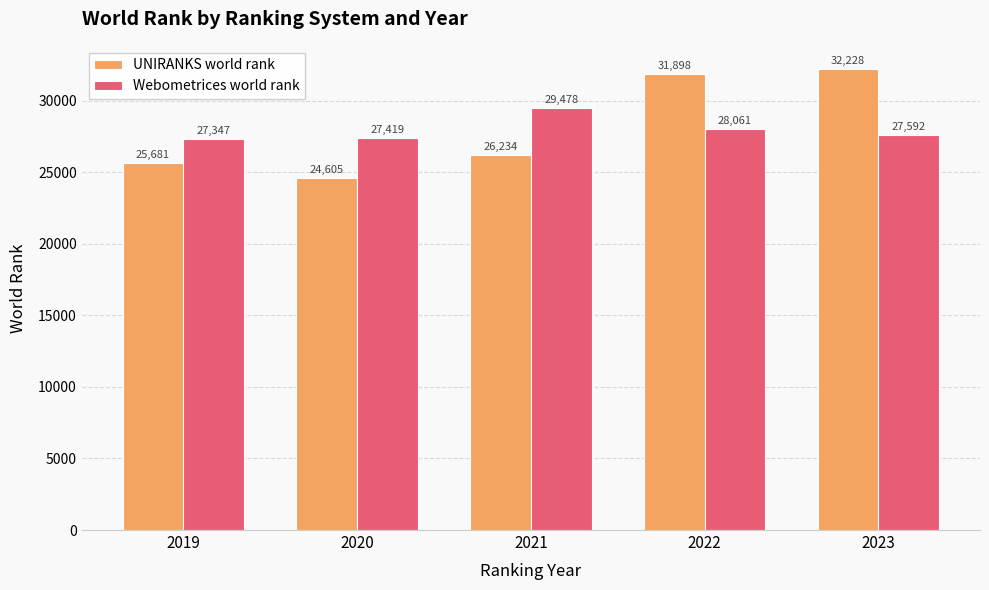

What is the average value of the Webometrices world rank series?

27979